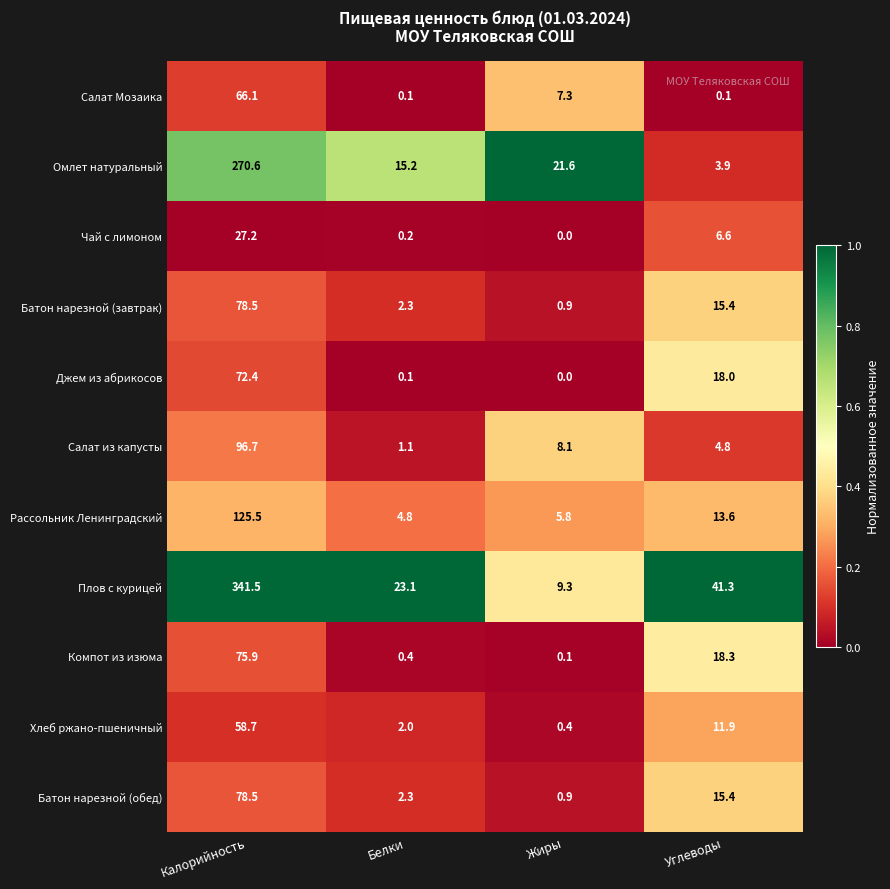

The value of Салат Мозаика at Жиры is 10.0. True or false?

False